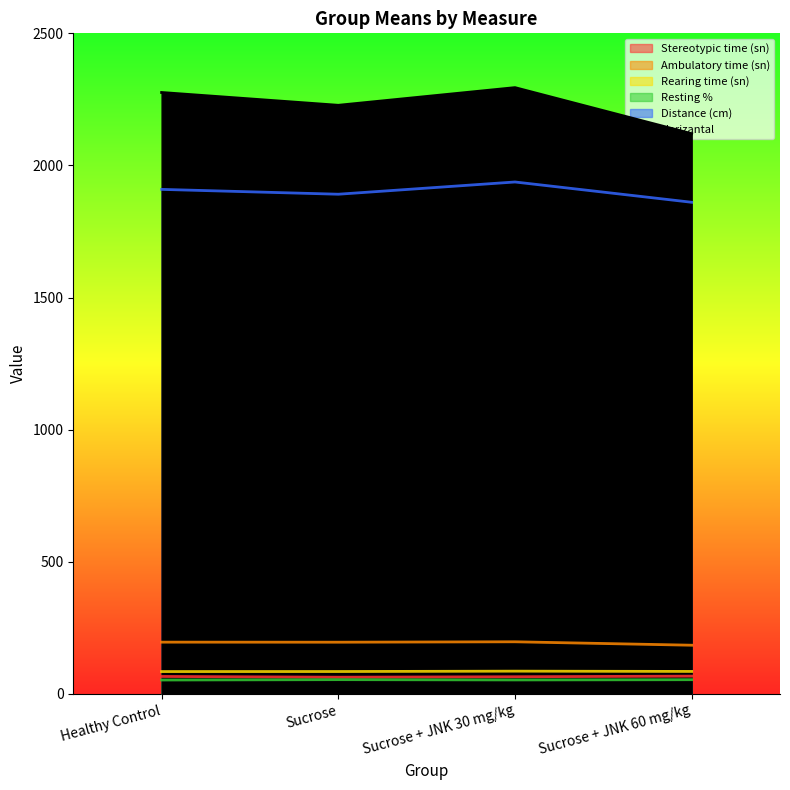

Count the Resting % values in the range 52 to 53.

2